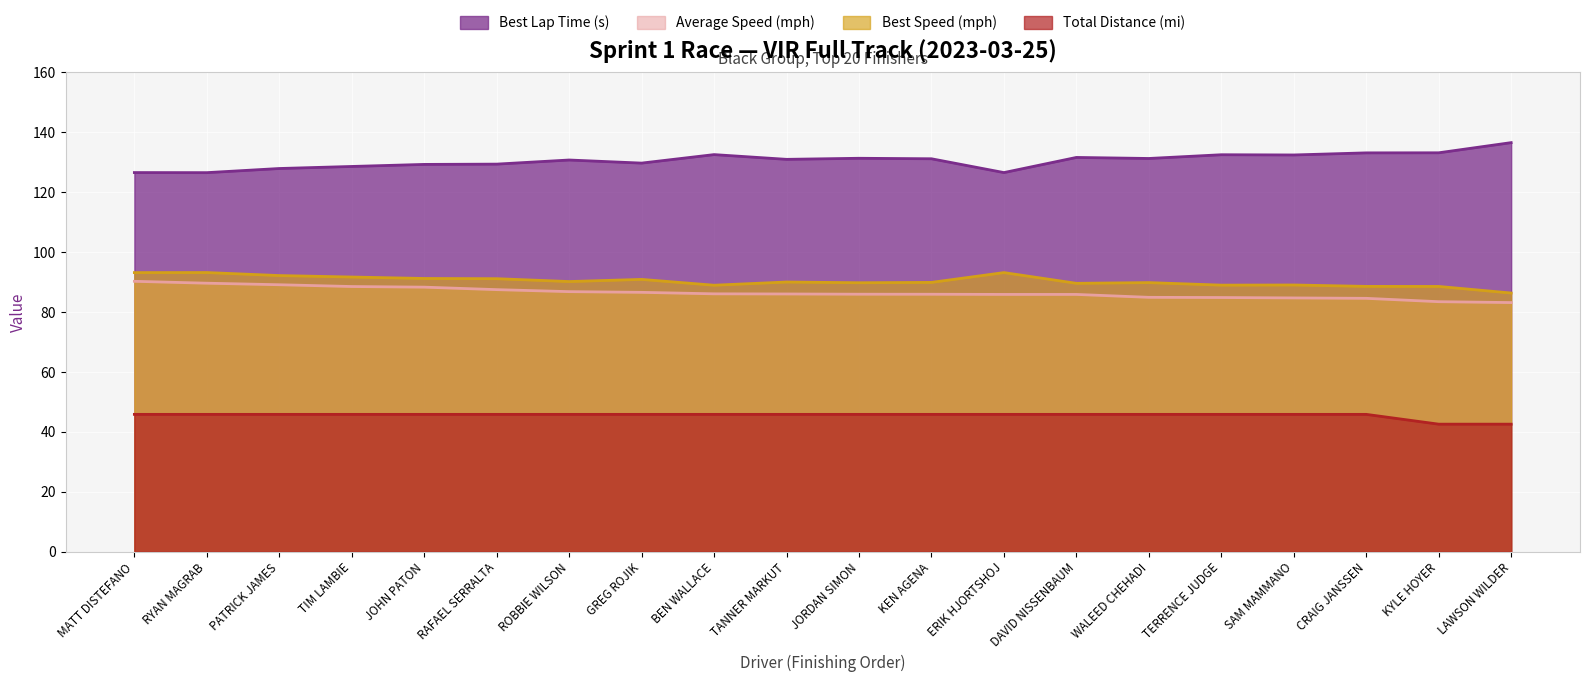

Reading left to right, transcribe all the data shown in this chart.

Best Lap Time (s): 126.5	126.4	127.8	128.5	129.2	129.3	130.7	129.6	132.5	130.9	131.2	131.1	126.5	131.5	131.2	132.4	132.3	133.0	133.1	136.5
Average Speed (mph): 90.2	89.5	89.0	88.4	88.2	87.4	86.7	86.5	86.0	86.0	85.9	85.9	85.8	85.8	84.8	84.8	84.6	84.5	83.4	83.1
Best Speed (mph): 93.1	93.1	92.1	91.6	91.1	91.1	90.1	90.8	88.9	89.9	89.7	89.8	93.1	89.5	89.7	88.9	89.0	88.5	88.5	86.3
Total Distance (mi): 45.8	45.8	45.8	45.8	45.8	45.8	45.8	45.8	45.8	45.8	45.8	45.8	45.8	45.8	45.8	45.8	45.8	45.8	42.5	42.5